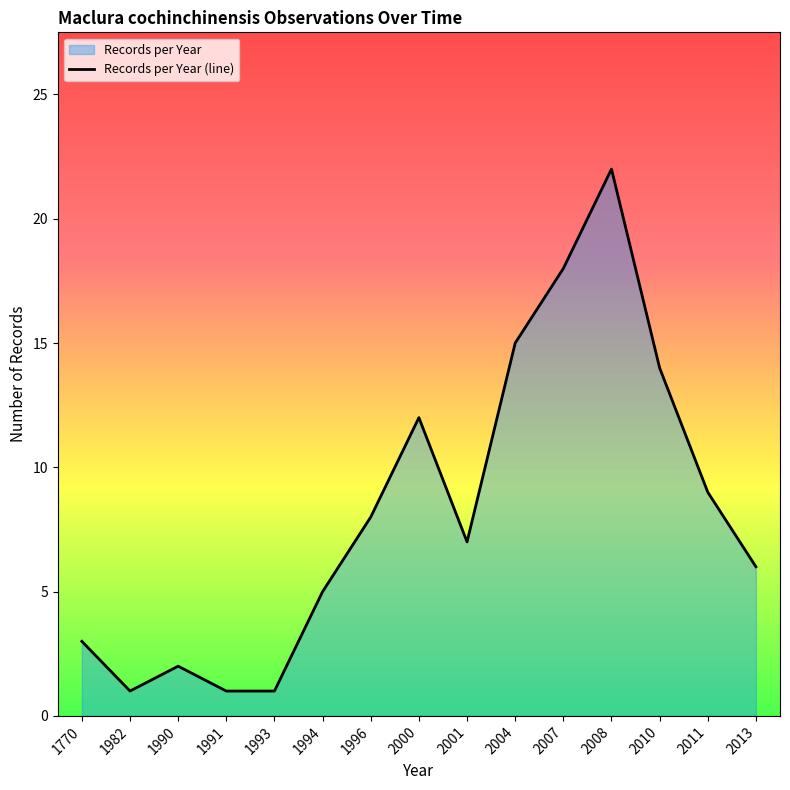

Reading left to right, transcribe all the data shown in this chart.

3	1	2	1	1	5	8	12	7	15	18	22	14	9	6